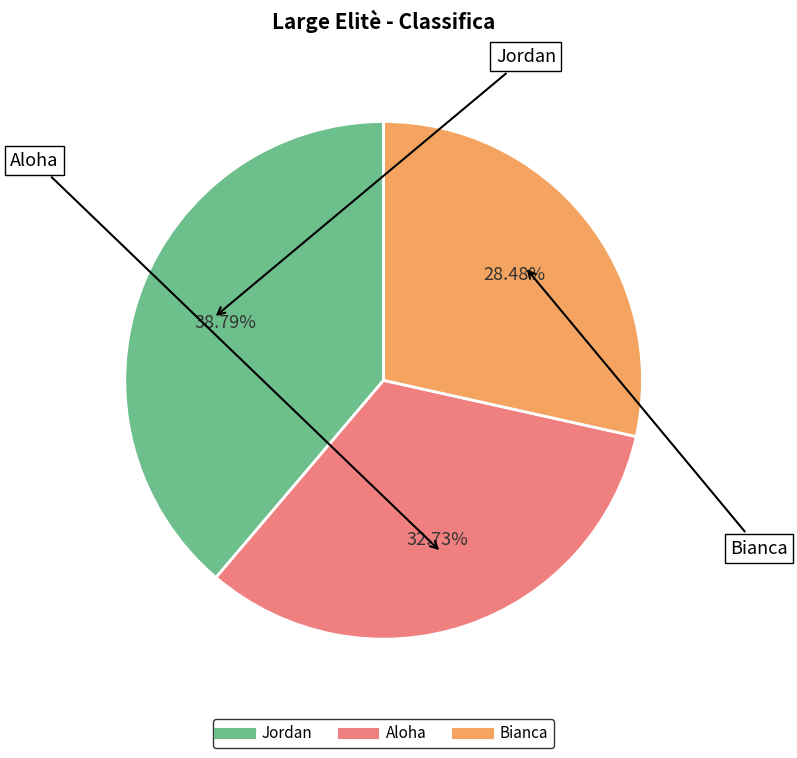

What percentage do Aloha and Bianca together represent?

61.2%